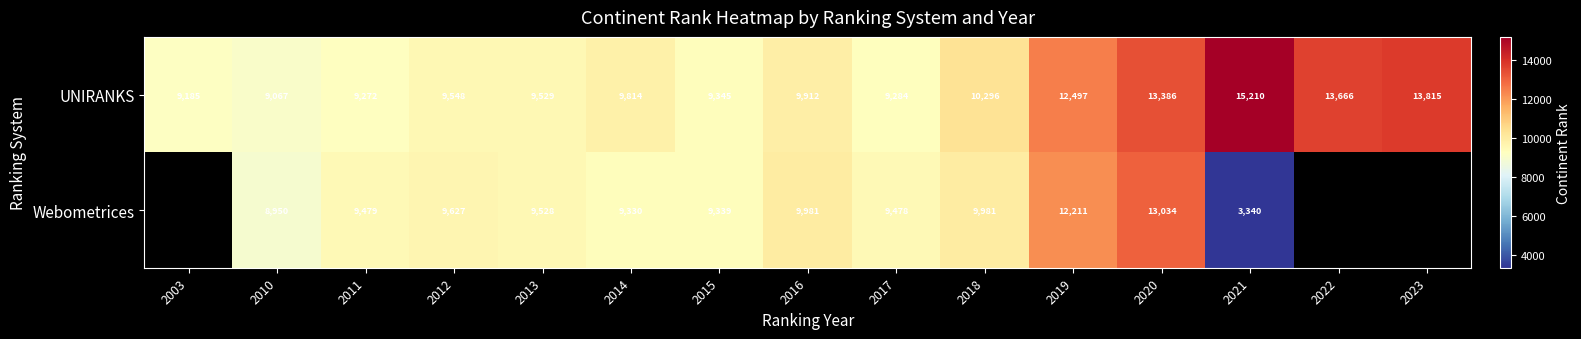

What is the difference between the second highest and minimum values in the UNIRANKS series?

4748